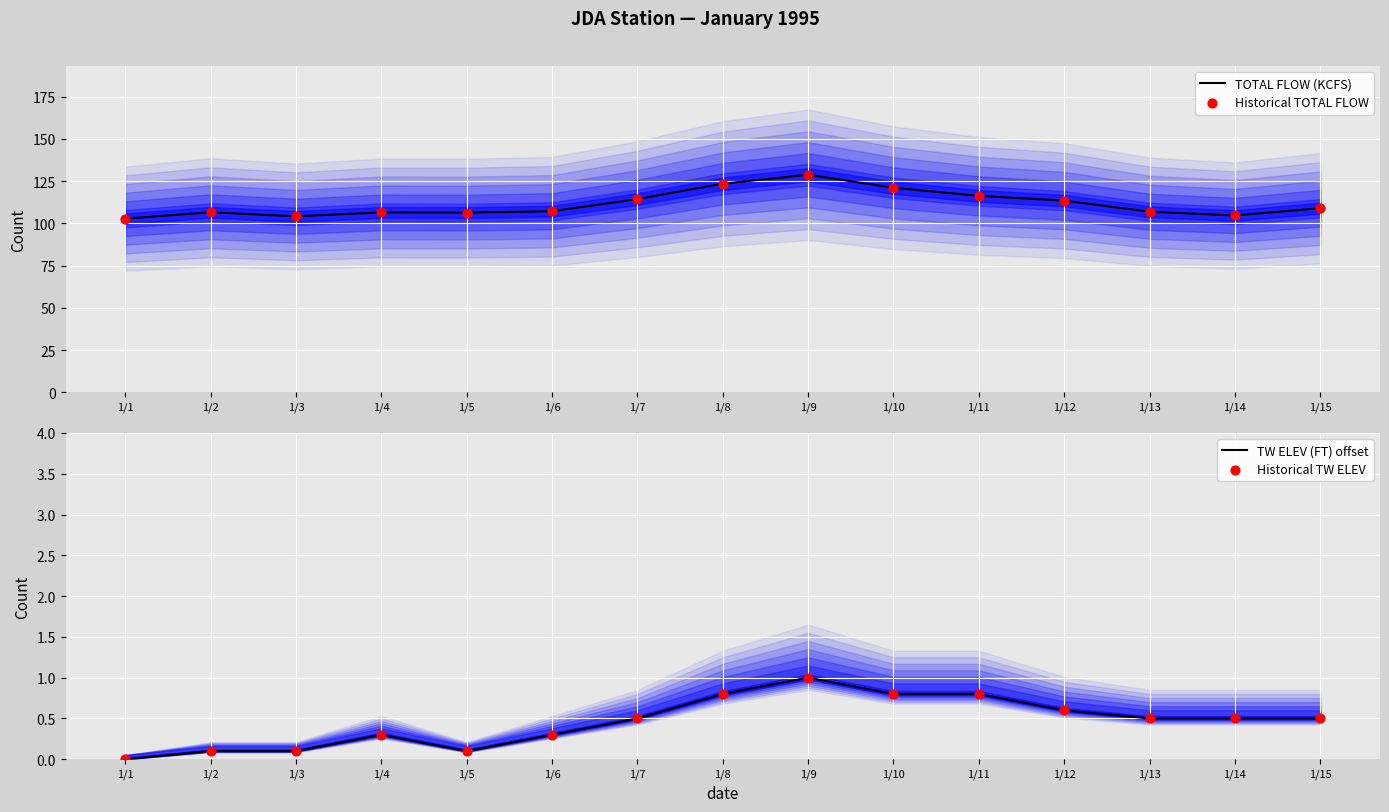

At which category is the sum across all series the highest?

1/9